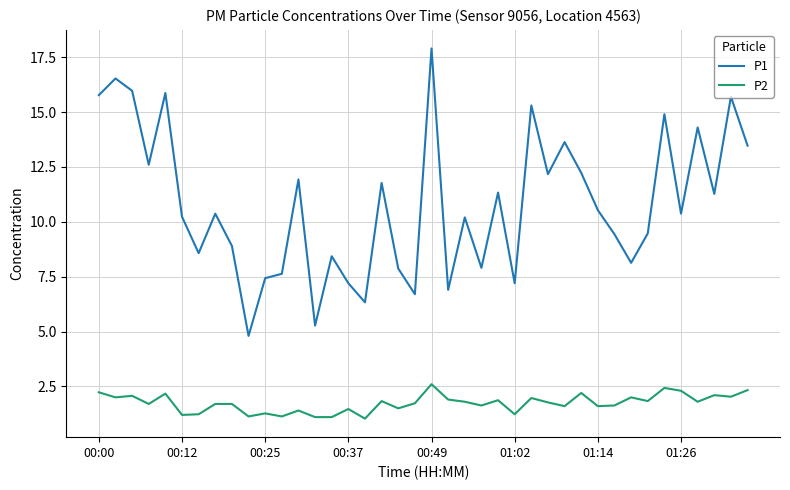

Rank the series by their maximum value, from lowest to highest.

P2, P1